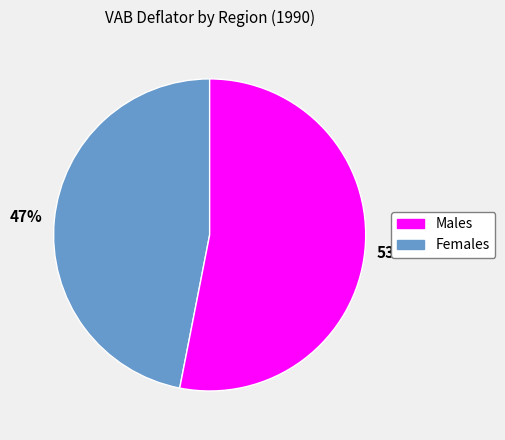

Is there any slice that represents more than half of the pie?

Yes